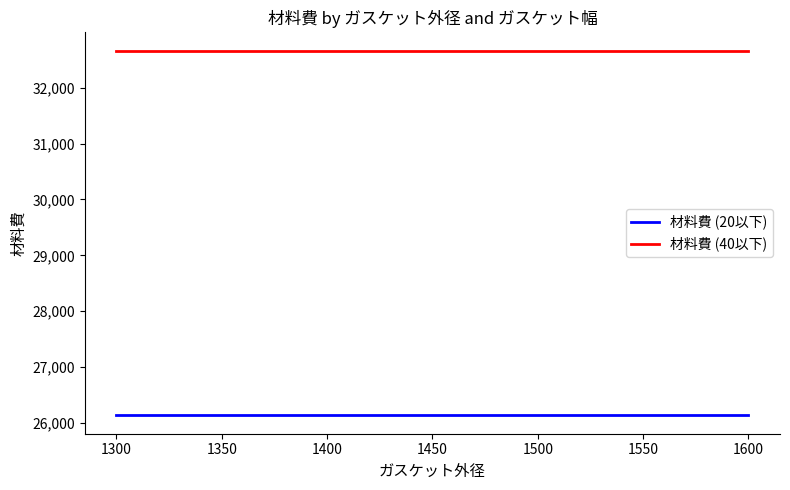

Reading left to right, what are all the values shown in this chart?

材料費 (20以下): 26132.4	26132.4	26132.4	26132.4	26132.4	26132.4	26132.4
材料費 (40以下): 32665.5	32665.5	32665.5	32665.5	32665.5	32665.5	32665.5